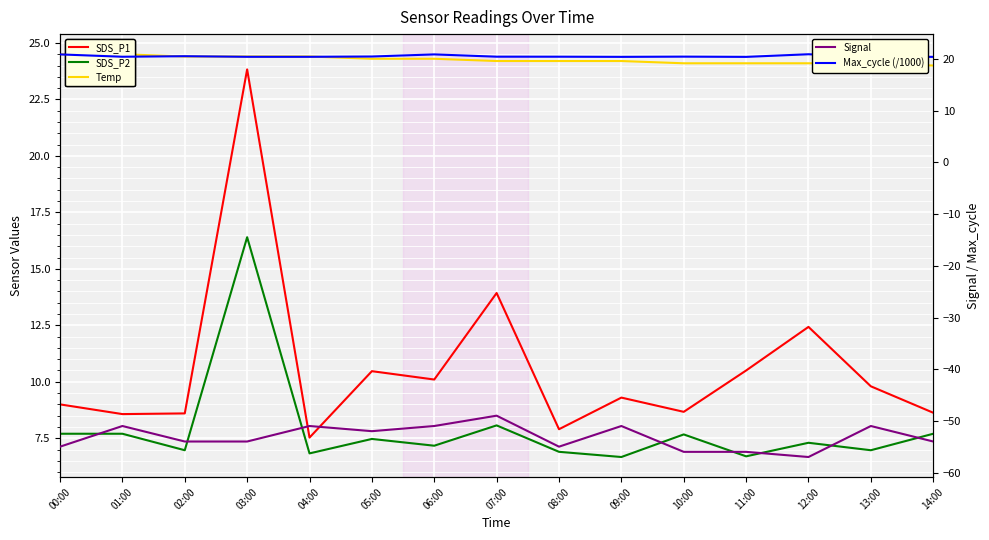

Is it true that Temp equals 24.0 at 14:00?

True